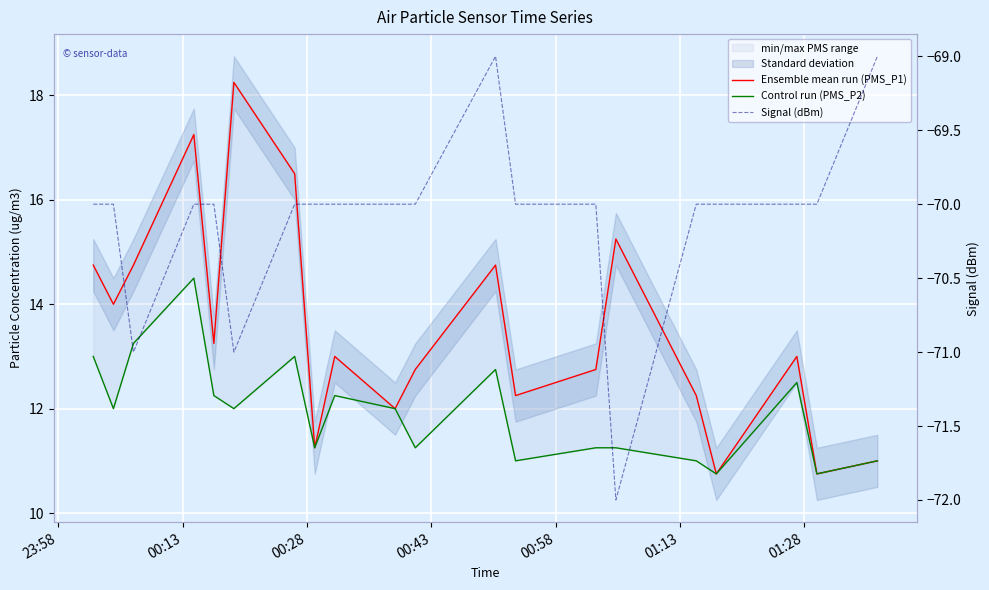

Which series has the widest spread of values?

Ensemble mean run (PMS_P1)